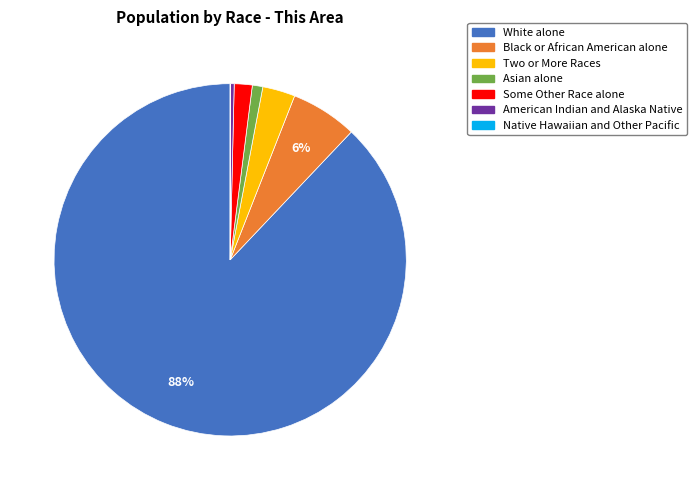

True or false: White alone accounts for 88% of the total.

True